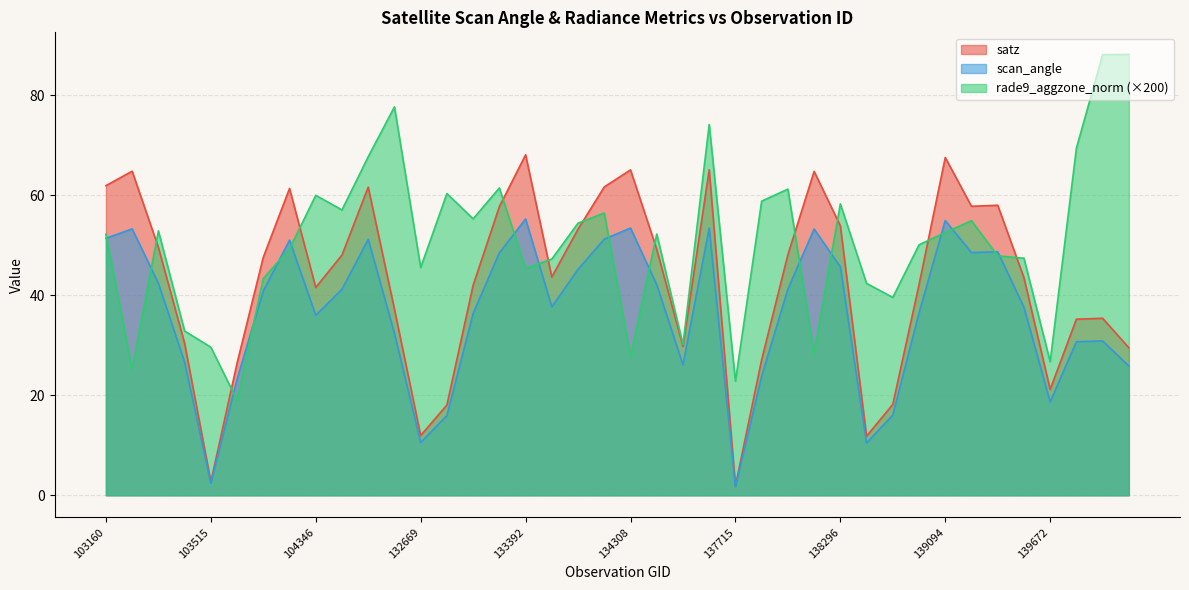

Reading left to right, transcribe all the data shown in this chart.

satz: 61.9	64.8	49.6	30.4	2.7	26.4	47.6	61.4	41.6	48.1	61.6	37.2	11.9	18.1	42.0	57.7	68.1	43.7	53.2	61.7	65.1	49.2	29.8	65.1	1.9	27.1	48.1	64.8	53.9	11.8	18.2	42.1	67.6	57.8	58.0	43.5	21.2	35.2	35.4	29.5
scan_angle: 51.4	53.3	42.4	26.6	2.4	23.2	40.9	51.0	36.0	41.2	51.2	32.4	10.6	15.9	36.4	48.5	55.3	37.7	45.2	51.2	53.5	42.1	26.1	53.5	1.7	23.8	41.2	53.3	45.7	10.4	16.1	36.5	55.0	48.5	48.7	37.6	18.7	30.7	30.9	25.9
rade9_aggzone_norm: 52.2	25.2	52.9	32.9	29.6	19.0	43.4	49.3	60.0	57.1	67.7	77.7	45.6	60.4	55.3	61.5	45.4	47.3	54.4	56.5	27.8	52.3	30.1	74.2	22.8	58.8	61.2	28.4	58.3	42.4	39.6	50.1	52.6	54.9	47.9	47.4	26.7	69.4	88.1	88.2